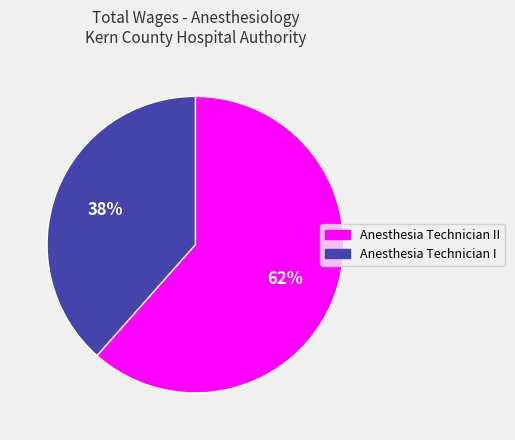

Does Anesthesia Technician I represent more than half of the total?

No